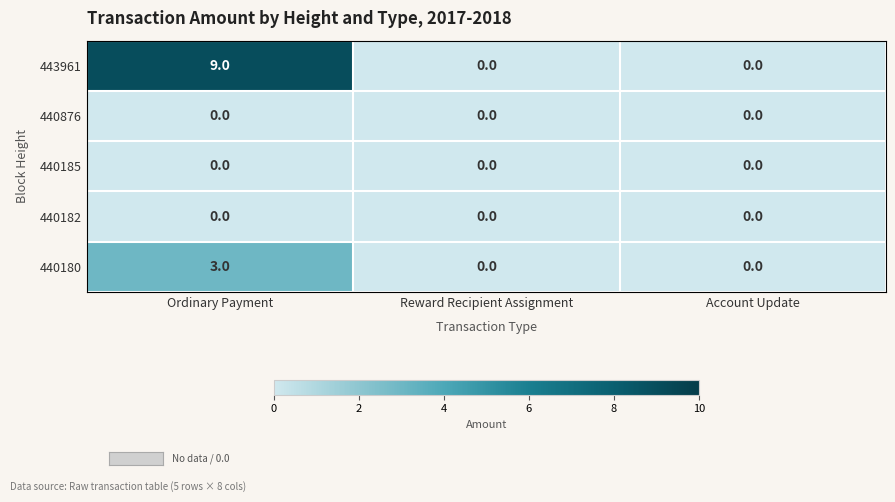

What is the difference between the 440180 values at Ordinary Payment and Reward Recipient Assignment?

3